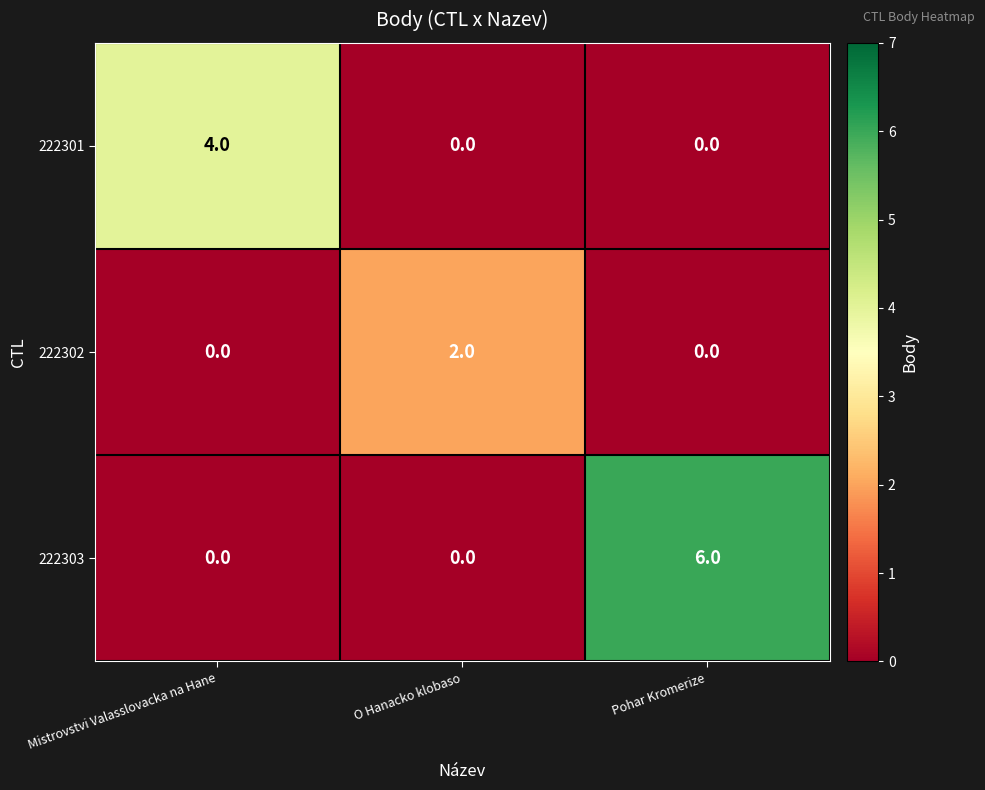

The 222301 series shows -3 at Pohar Kromerize. True or false?

False